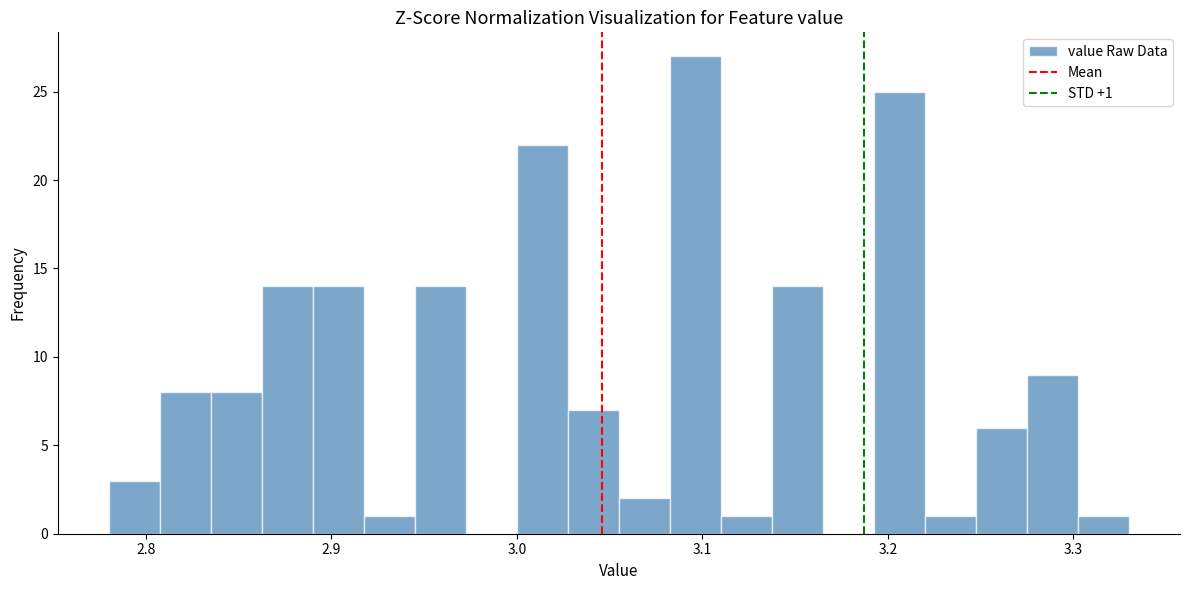

Read against the x-axis, roughly where is the centre of the tallest bar?

3.10